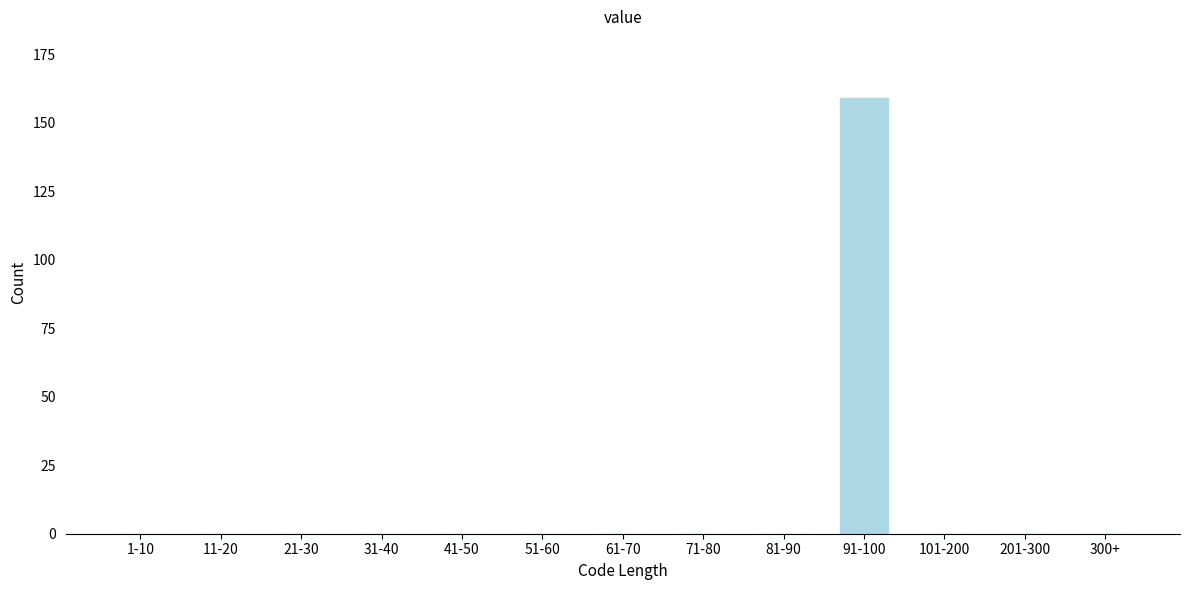

Reading left to right, extract all data points from this chart.

1-10=0	11-20=0	21-30=0	31-40=0	41-50=0	51-60=0	61-70=0	71-80=0	81-90=0	91-100=159	101-200=0	201-300=0	300+=0